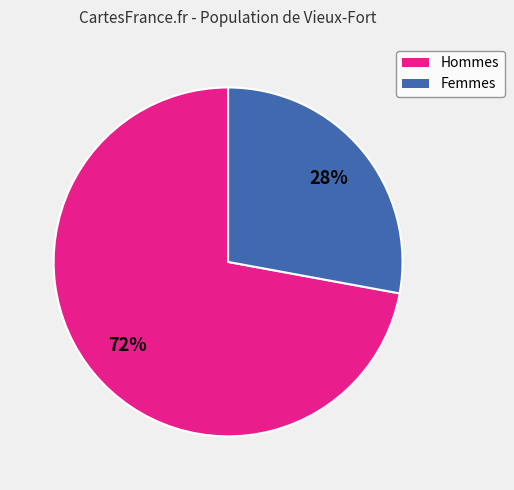

To the nearest percent, what is the difference between the largest and smallest slice percentages?

44%